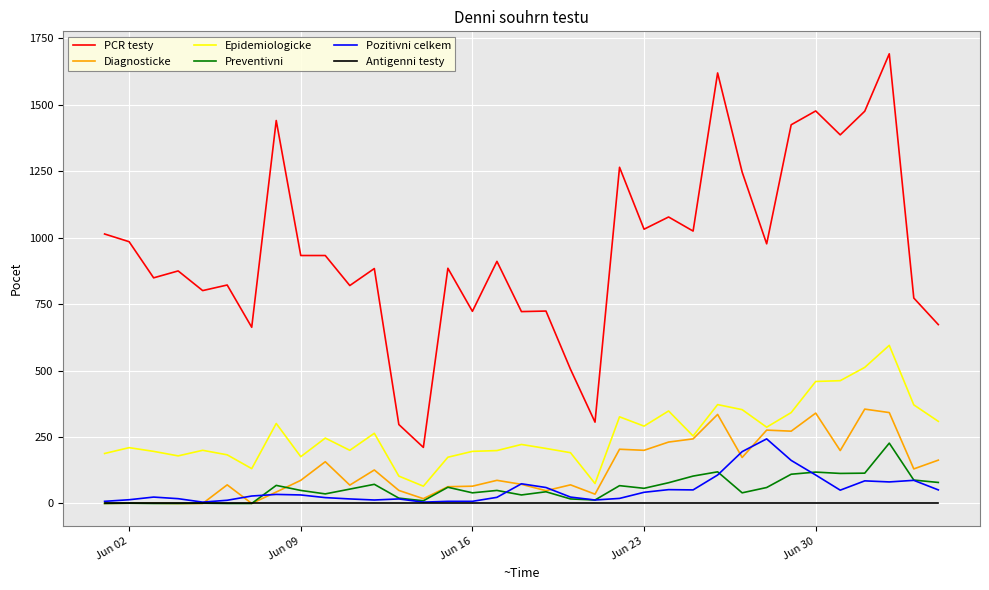

True or false: Pozitivni celkem and Epidemiologicke cross at least once.

False